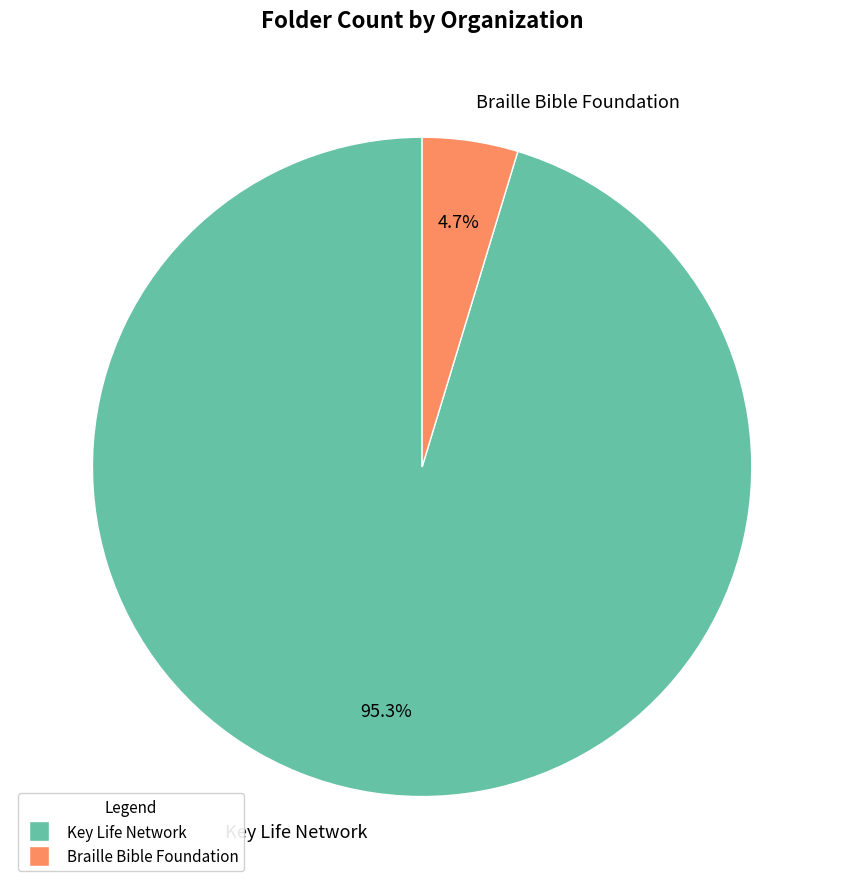

Rank the categories by value from highest to lowest.

Key Life Network, Braille Bible Foundation